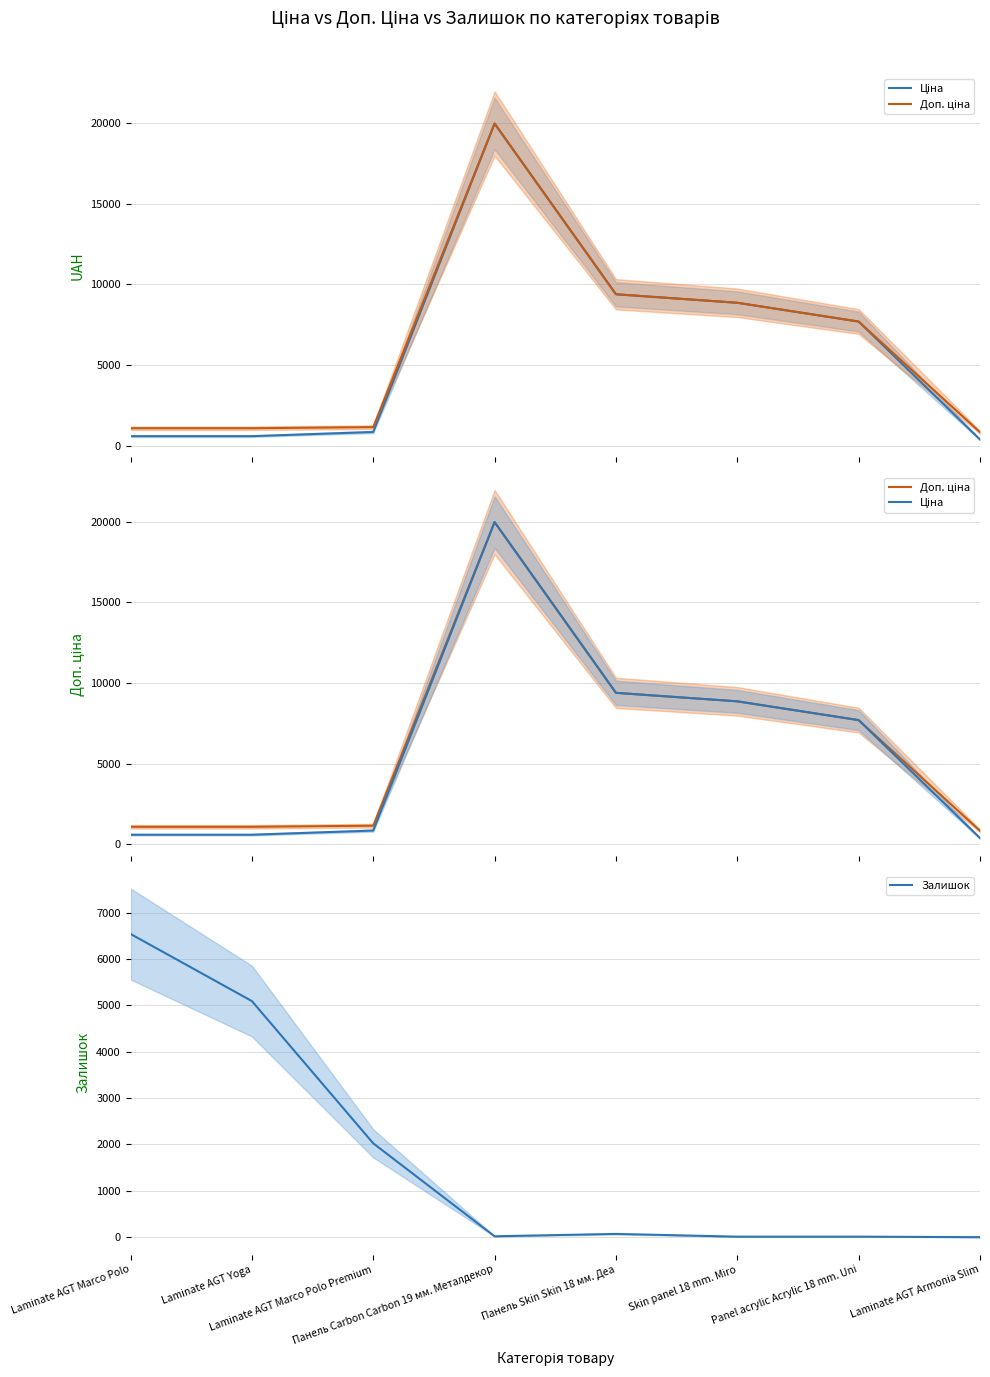

What are all the series names shown in the legend?

Ціна, Доп. ціна, Залишок